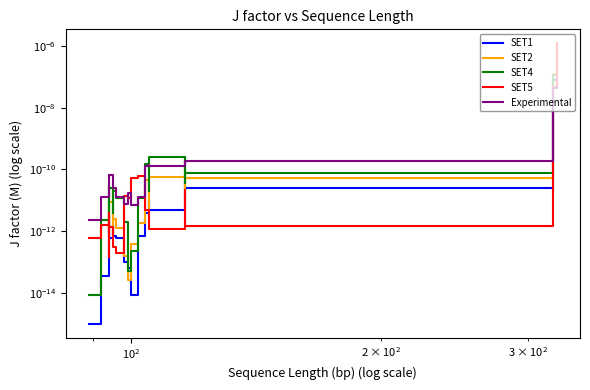

How many intersections are there between SET4 and SET1?

5